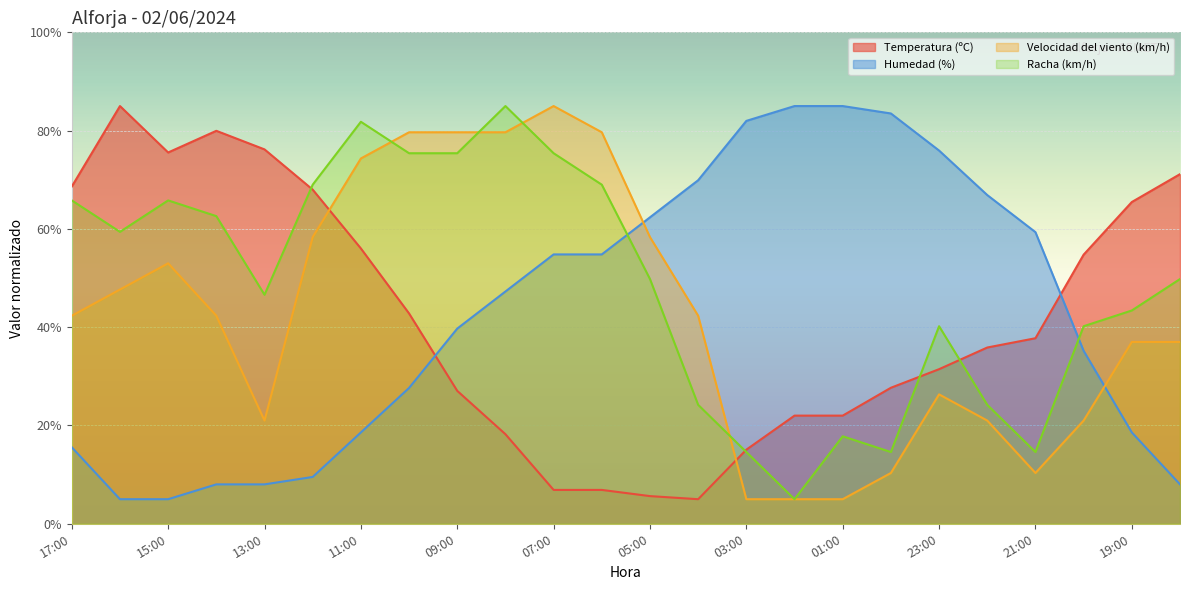

Which category has the lowest value in the Humedad (%) series?

16:00